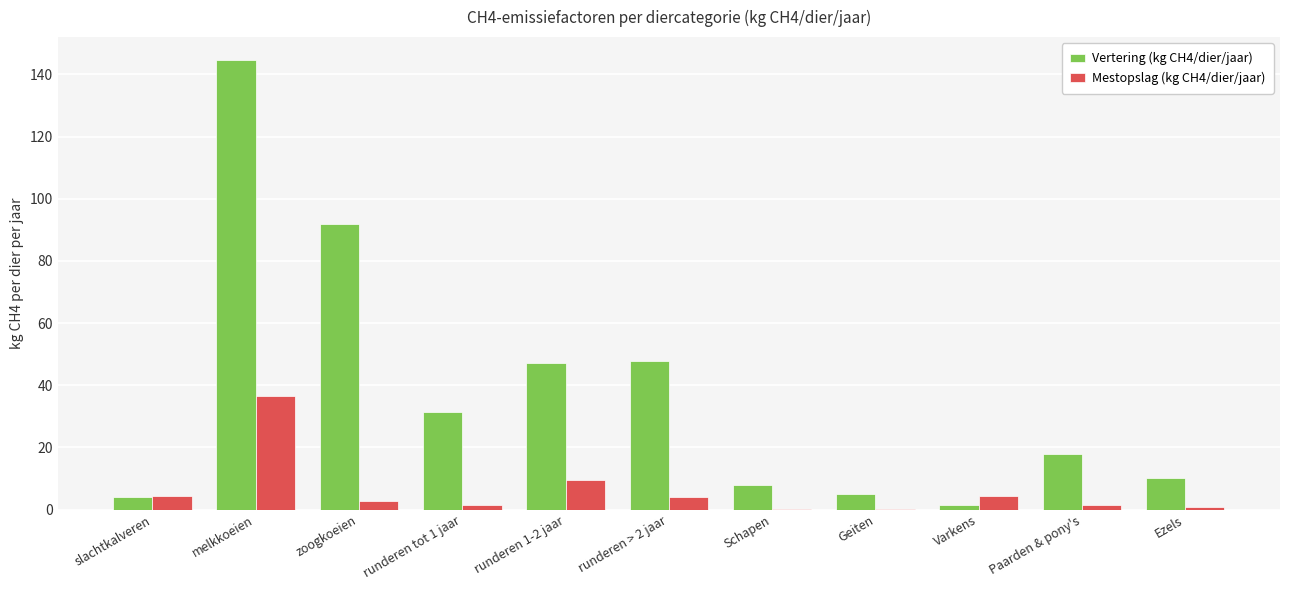

Is it true that Vertering (kg CH4/dier/jaar) equals 8.0 at Schapen?

True